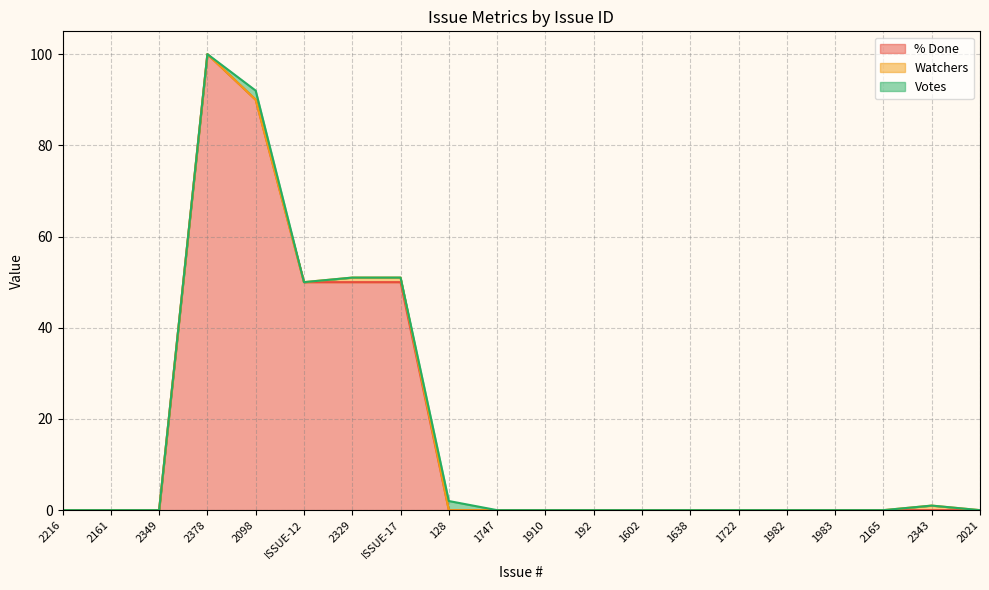

Between 1910 and 1602, which is larger?

1910